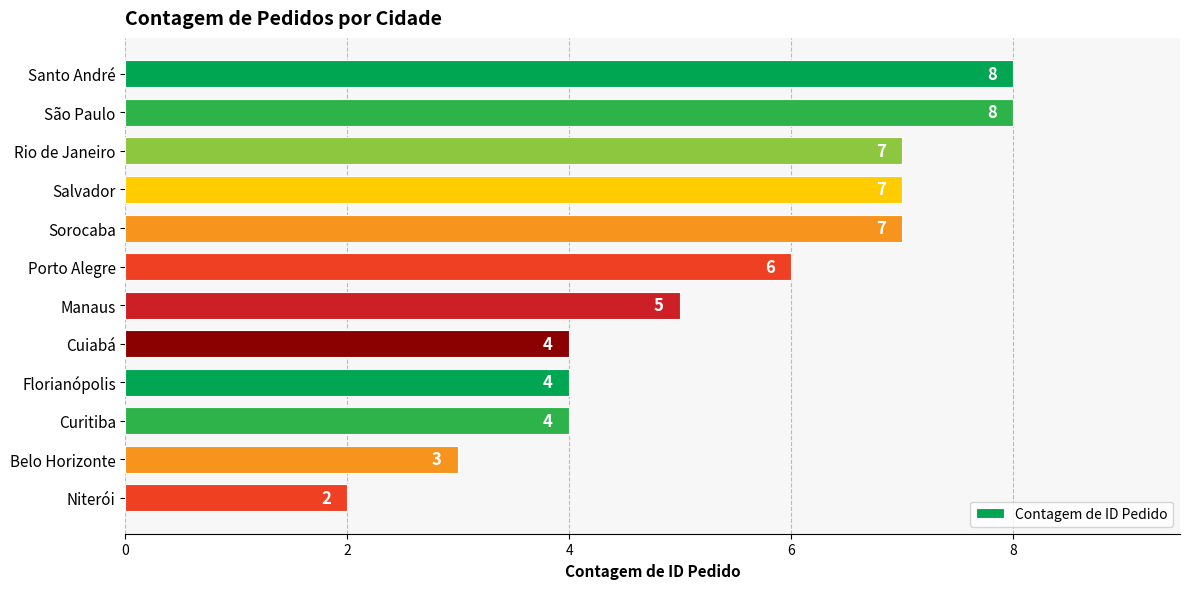

Reading top to bottom, transcribe all the data shown in this chart.

8	8	7	7	7	6	5	4	4	4	3	2